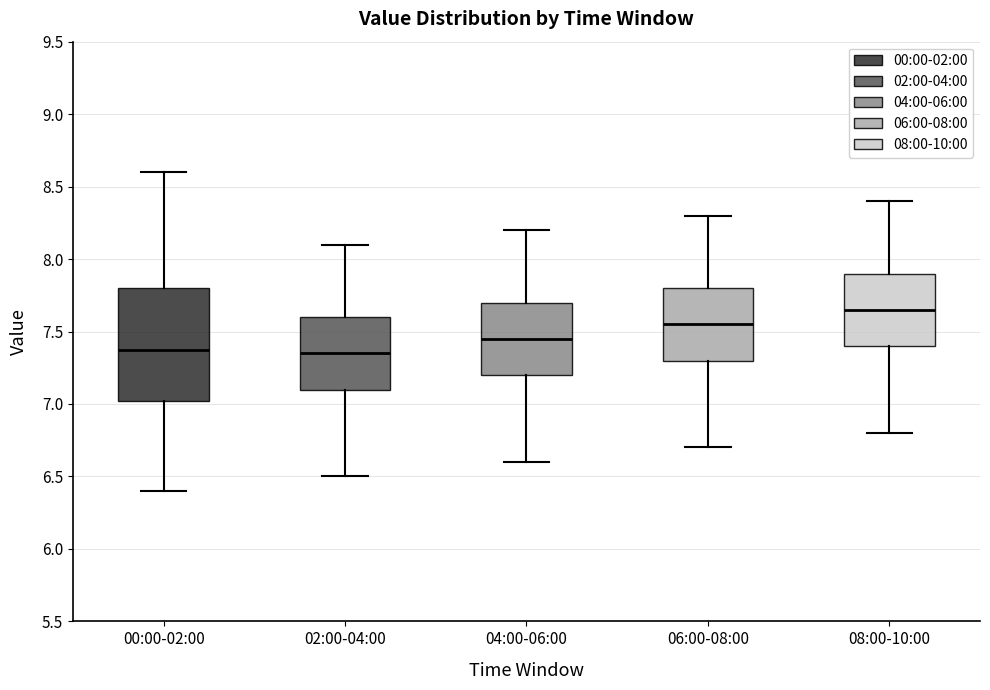

Reading left to right, read every box against the y-axis: the position of its median line, the range the box covers, and the ends of its whiskers. The values are not printed on the chart, so give them approximately, as read against the axis.

00:00-02:00: median 7.35, box 7.00 to 7.80, whiskers 6.40 to 8.60
02:00-04:00: median 7.35, box 7.10 to 7.60, whiskers 6.50 to 8.10
04:00-06:00: median 7.45, box 7.20 to 7.70, whiskers 6.60 to 8.20
06:00-08:00: median 7.55, box 7.30 to 7.80, whiskers 6.70 to 8.30
08:00-10:00: median 7.65, box 7.40 to 7.90, whiskers 6.80 to 8.40